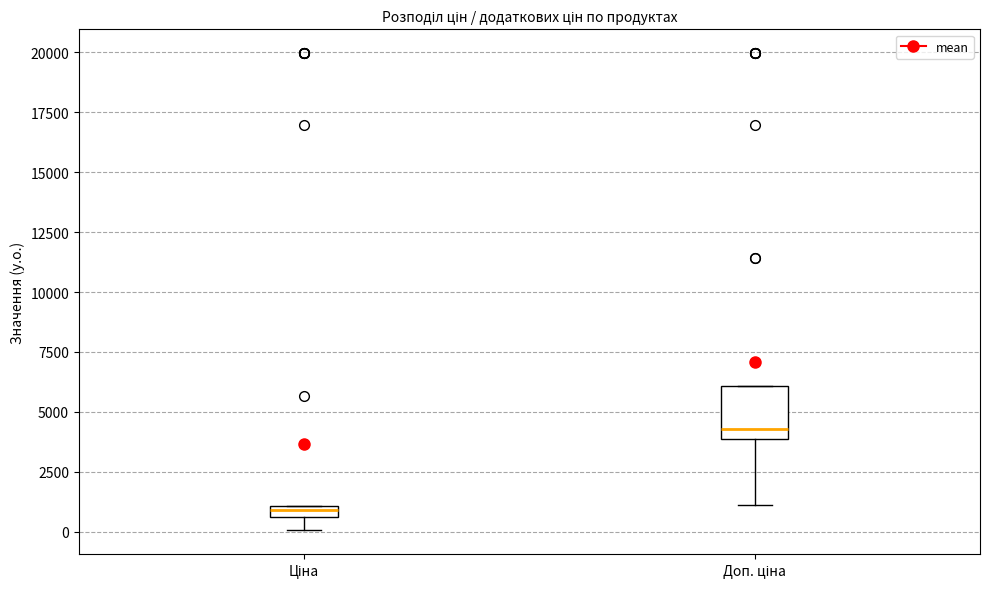

Which box is the tallest, from its lower edge to its upper edge?

Доп. ціна